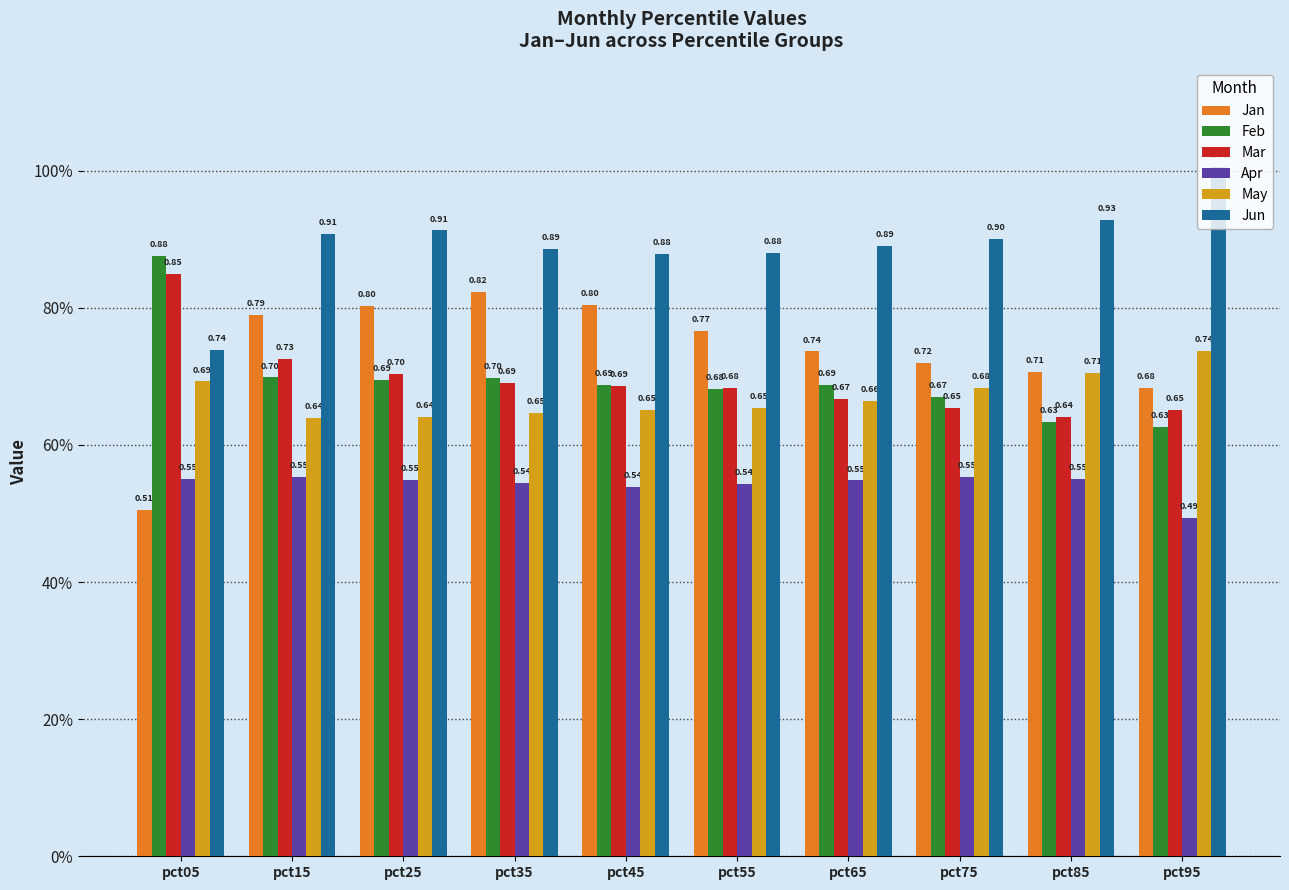

Which series has the largest range (max minus min)?

Jan